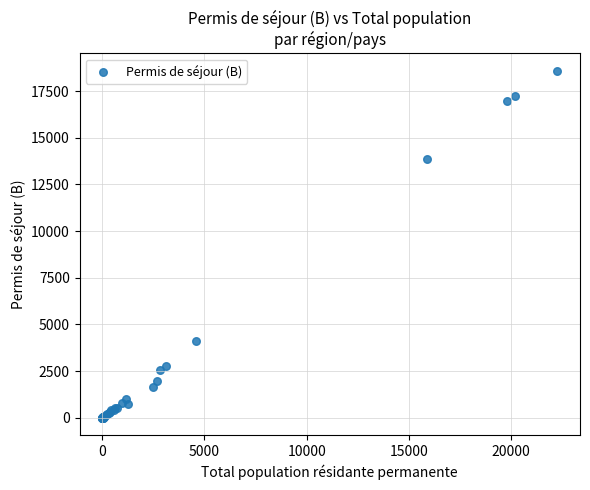

What Y value in the scatter plot is closest to 9296?

13856